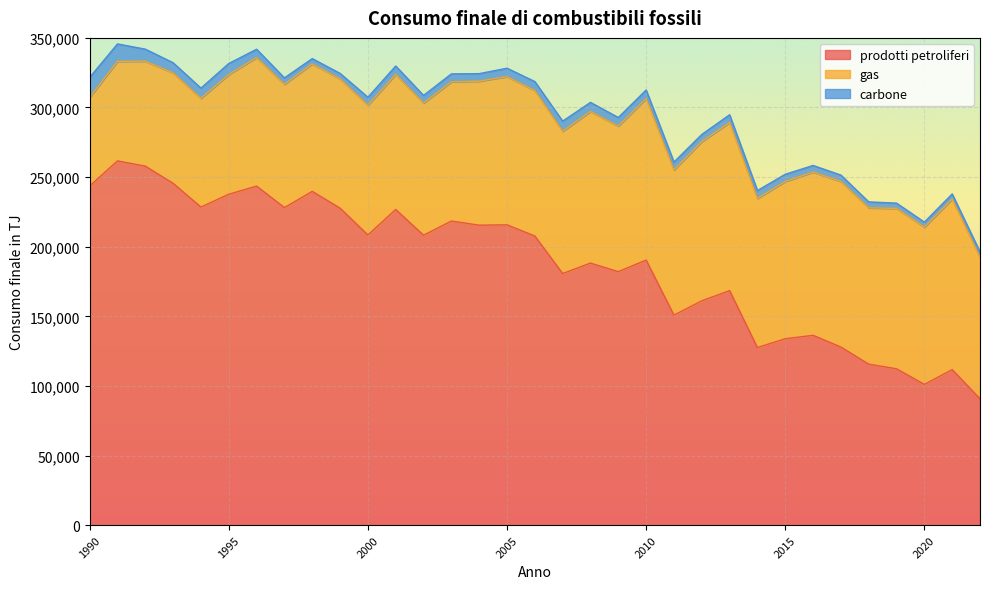

Which series has the largest total across all categories?

prodotti petroliferi